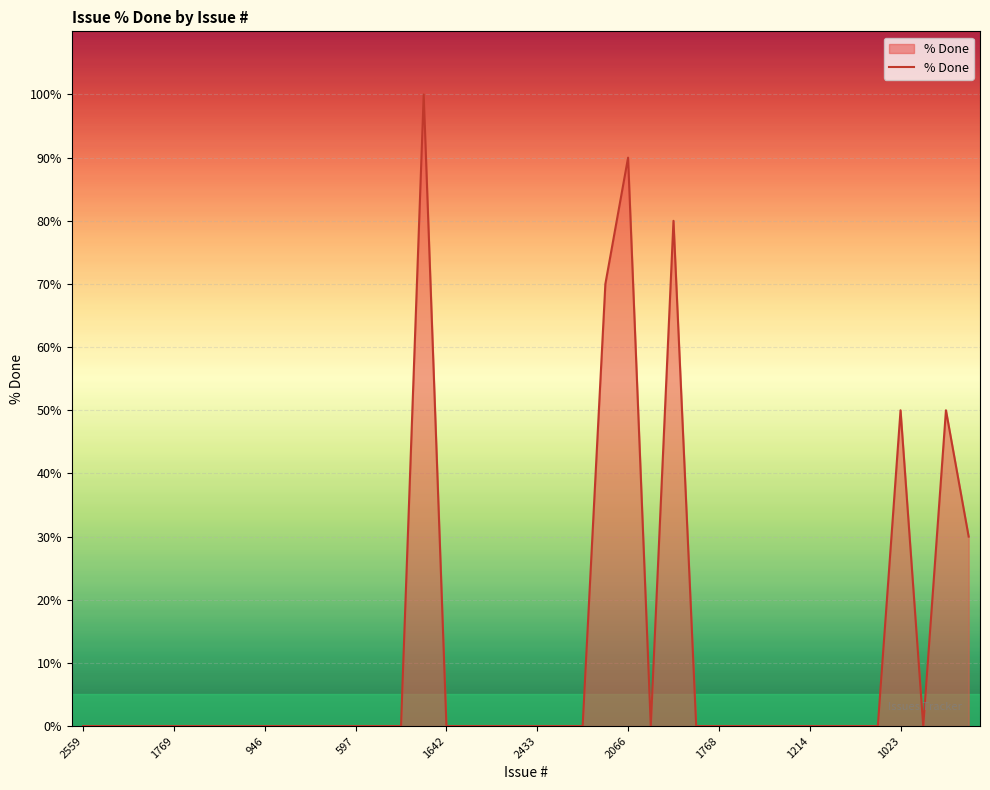

What is the maximum value shown in the chart?

100